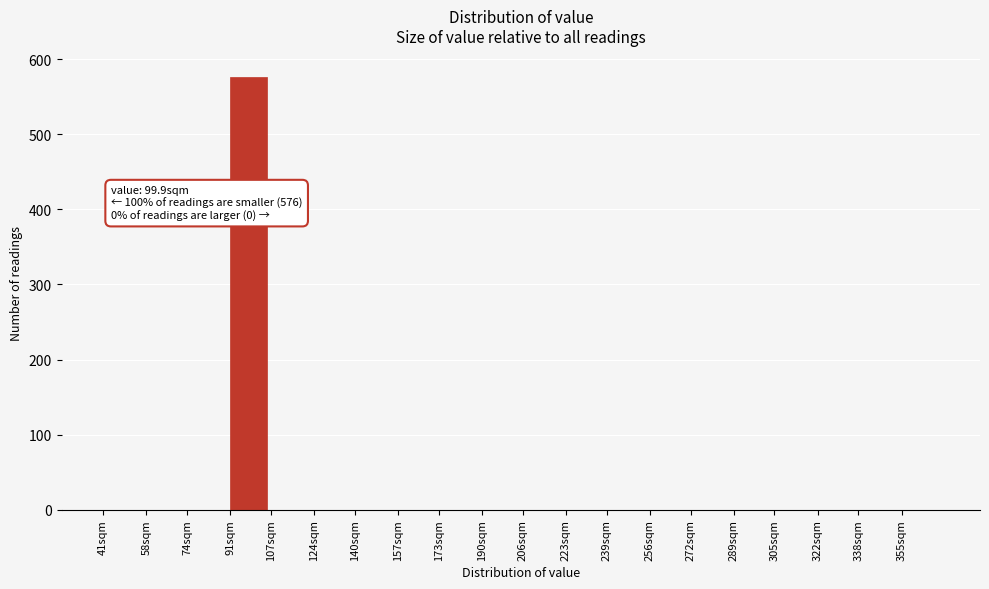

Reading left to right, transcribe all the data shown in this chart.

41sqm=0	58sqm=0	74sqm=0	91sqm=576	107sqm=0	124sqm=0	140sqm=0	157sqm=0	173sqm=0	190sqm=0	206sqm=0	223sqm=0	239sqm=0	256sqm=0	272sqm=0	289sqm=0	305sqm=0	322sqm=0	338sqm=0	355sqm=0